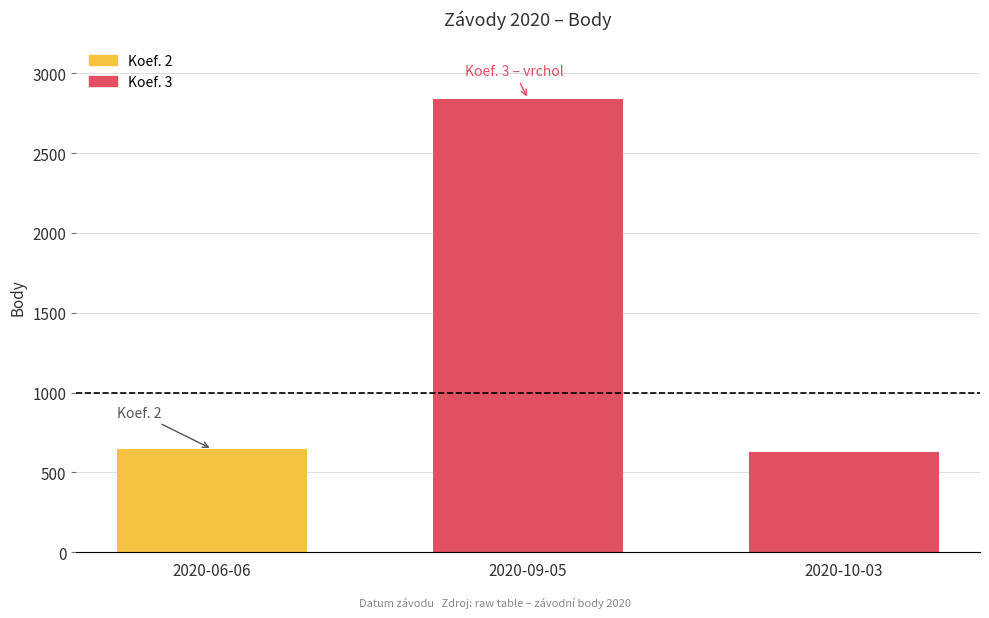

How many values are below 646?

1